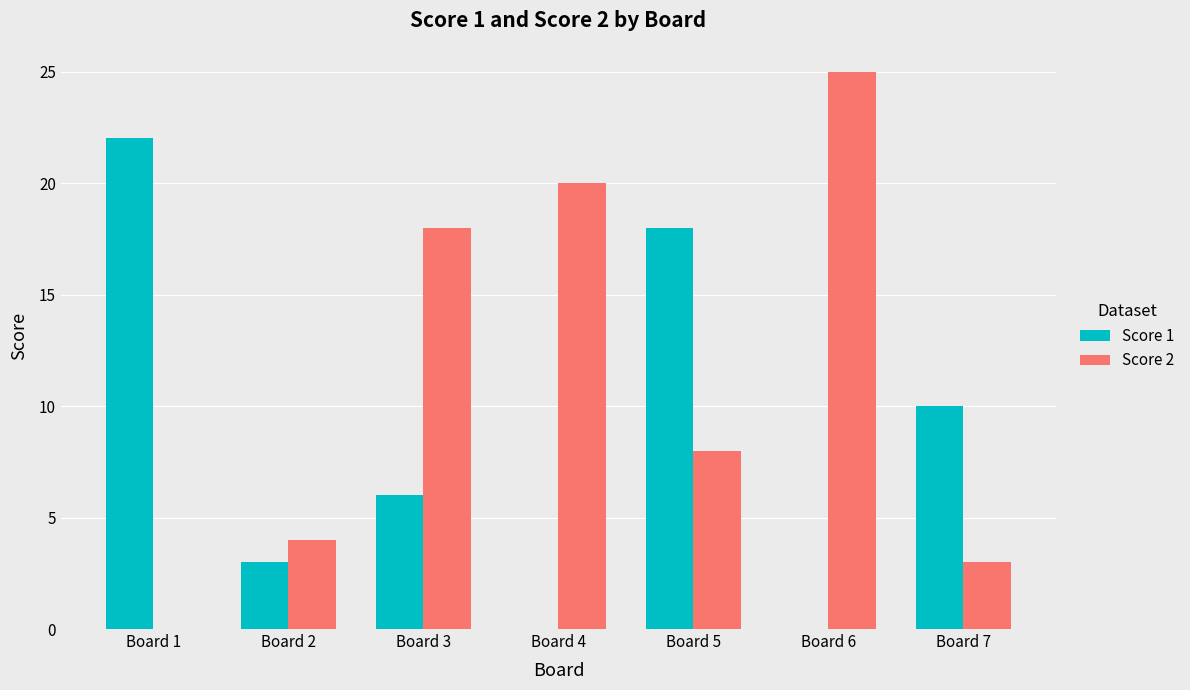

What is the average value of the Score 2 series?

11